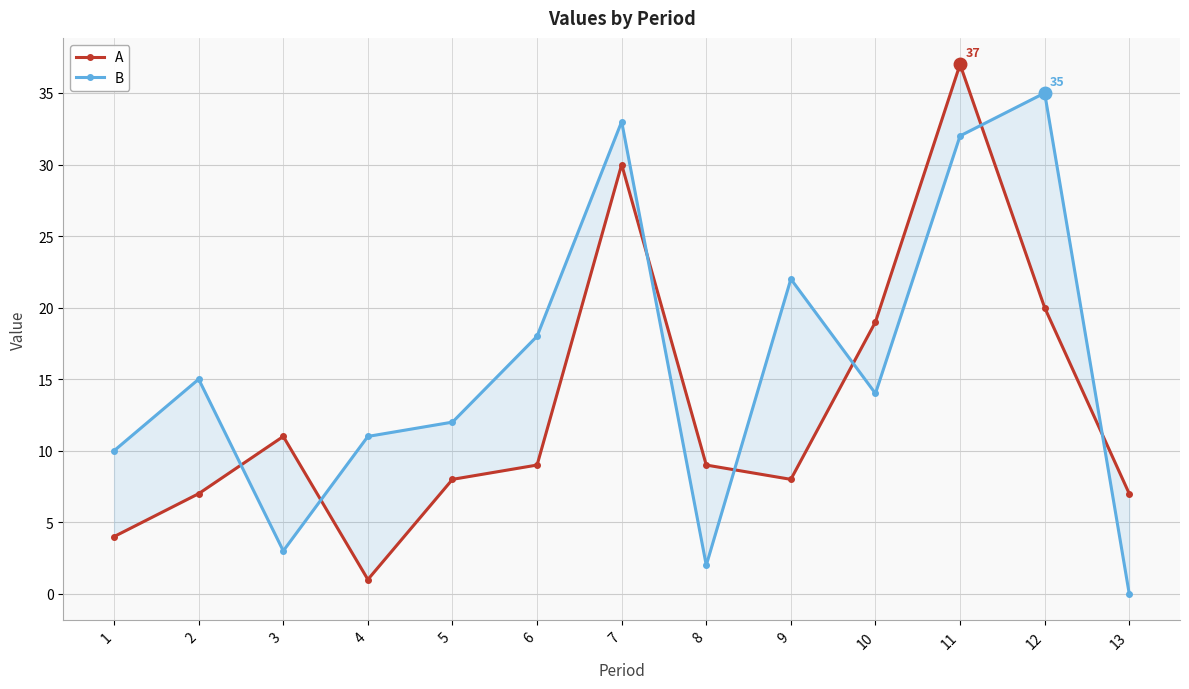

What are all the series names shown in the legend?

A, B